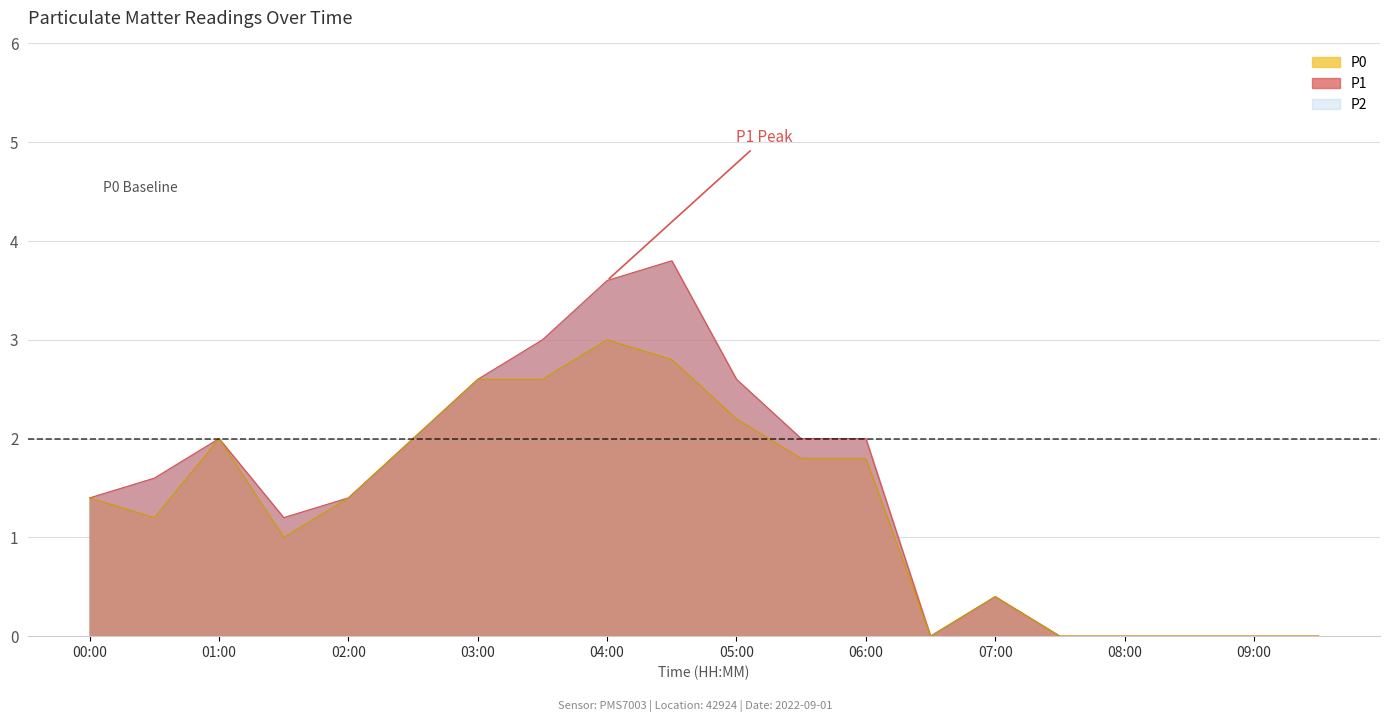

At which category is the sum across all series the highest?

04:00